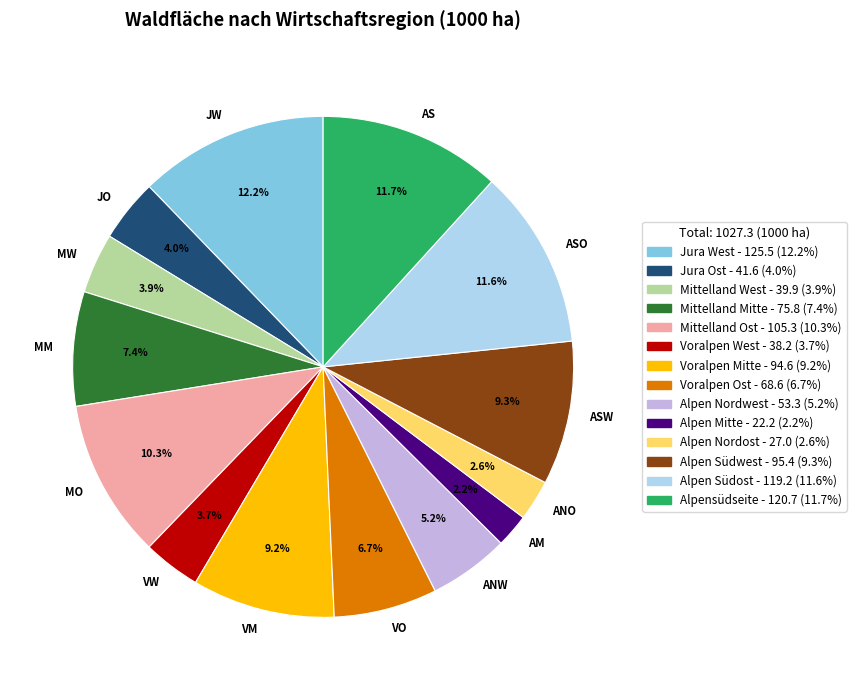

Combined, do MO and VM account for over 50%?

No